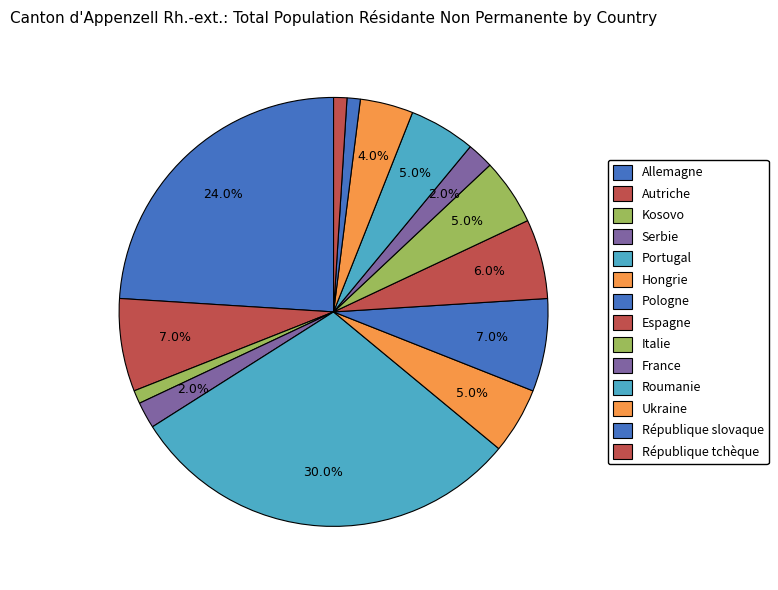

Is it true that Autriche is 7% of the pie?

True